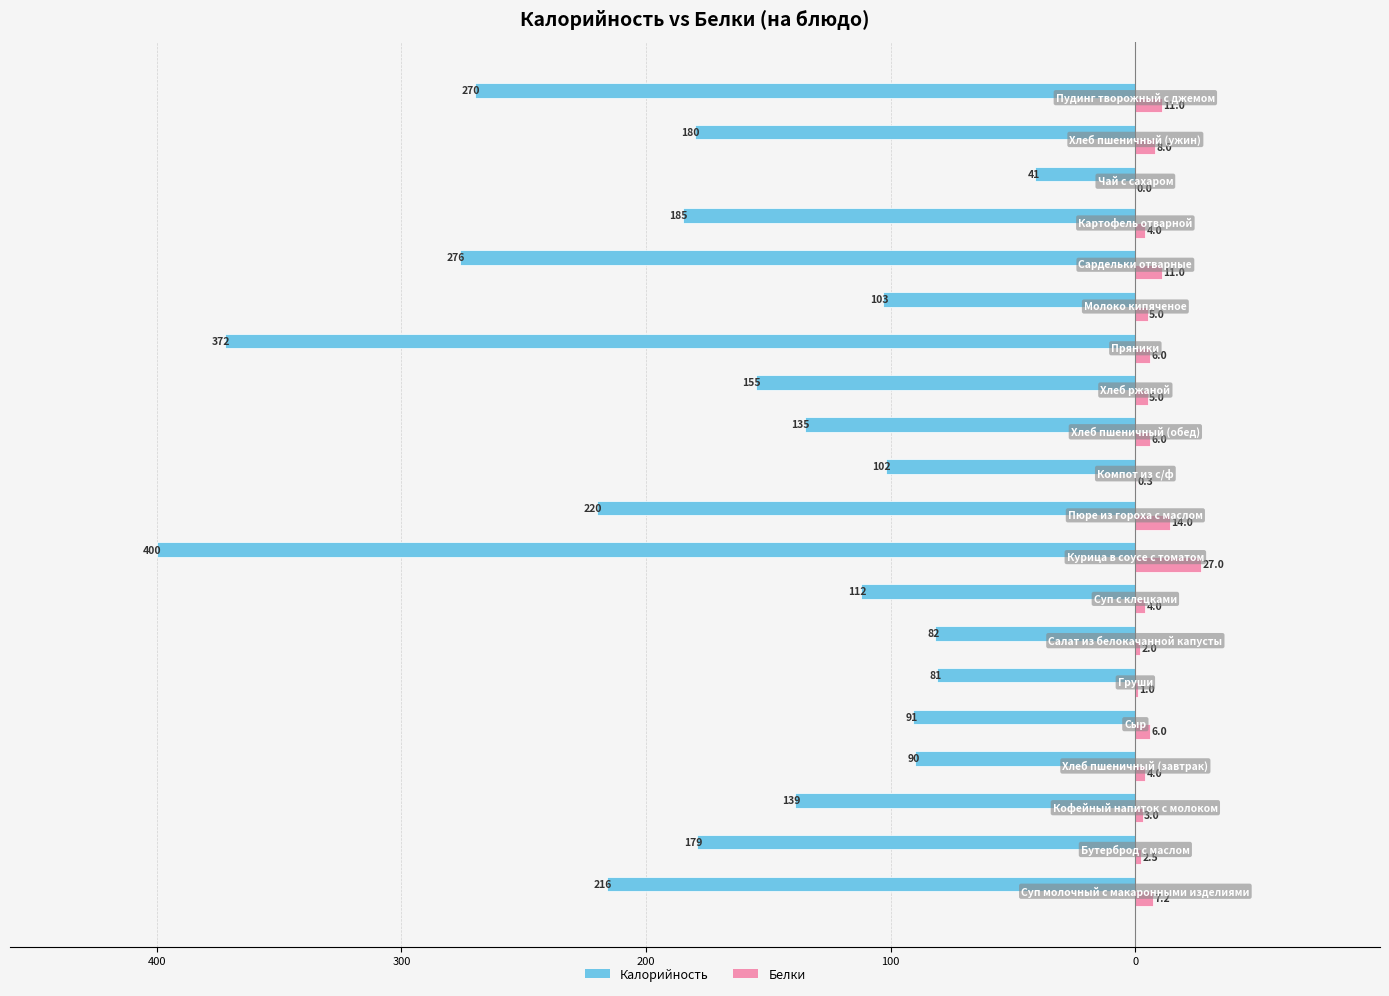

What are all the series names shown in the legend?

Калорийность, Белки